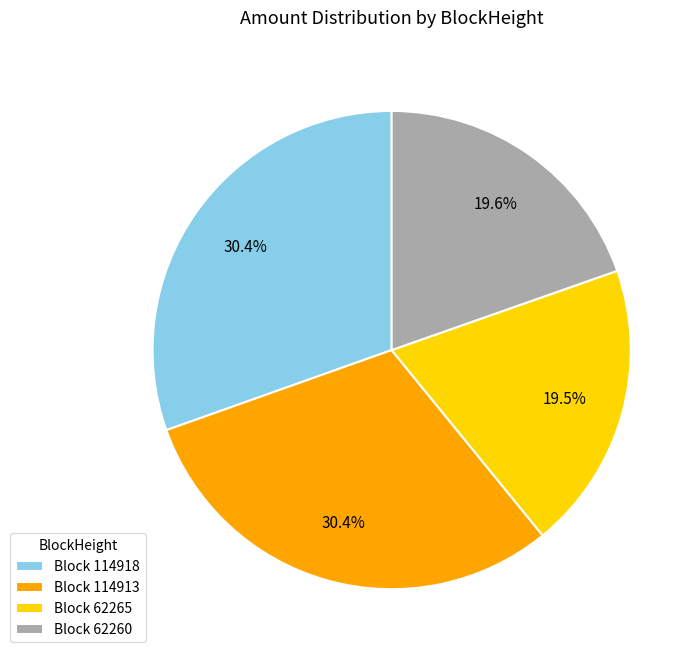

Is there a majority slice in this chart?

No